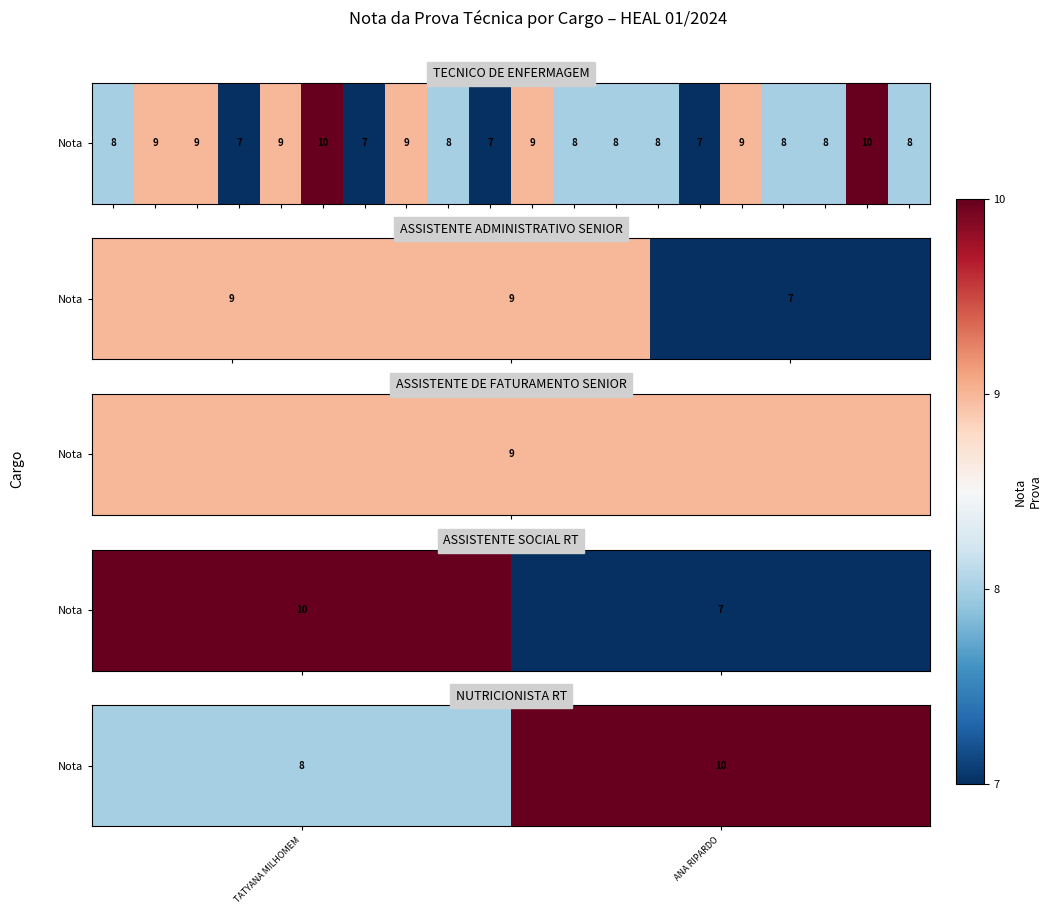

What is the difference between the maximum and minimum values?

2